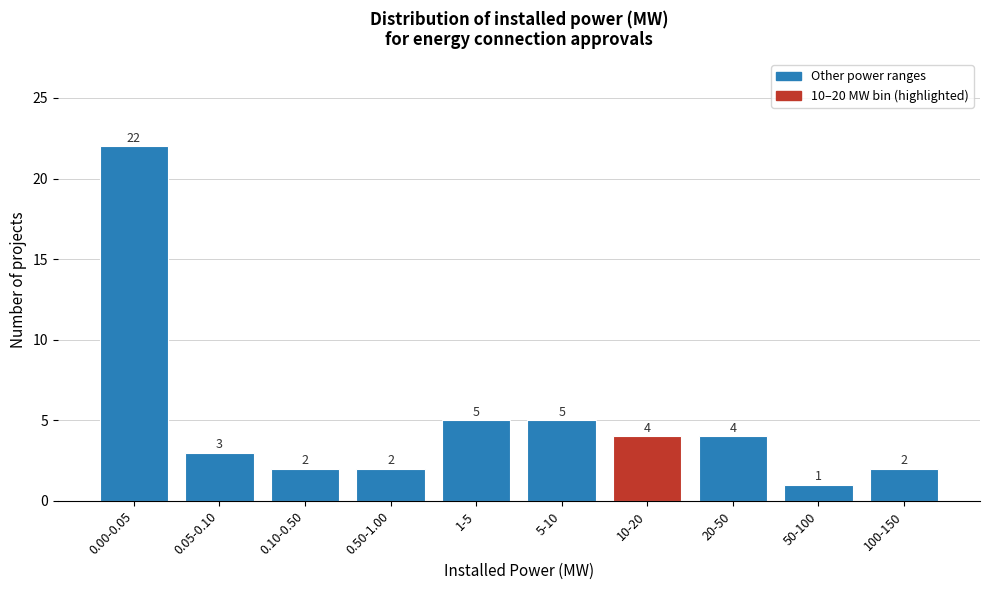

Reading right to left, transcribe all the data shown in this chart.

2	1	4	4	5	5	2	2	3	22